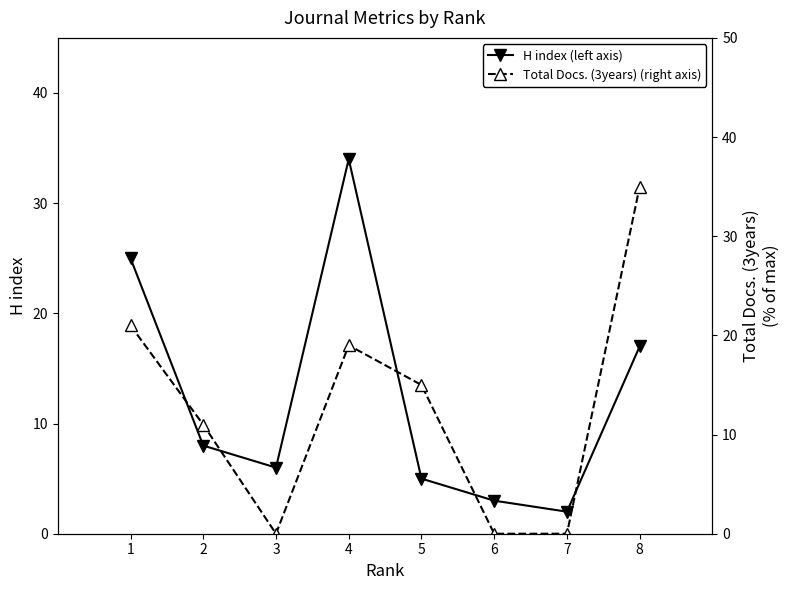

How many values in the H index (left axis) series are below 8?

4